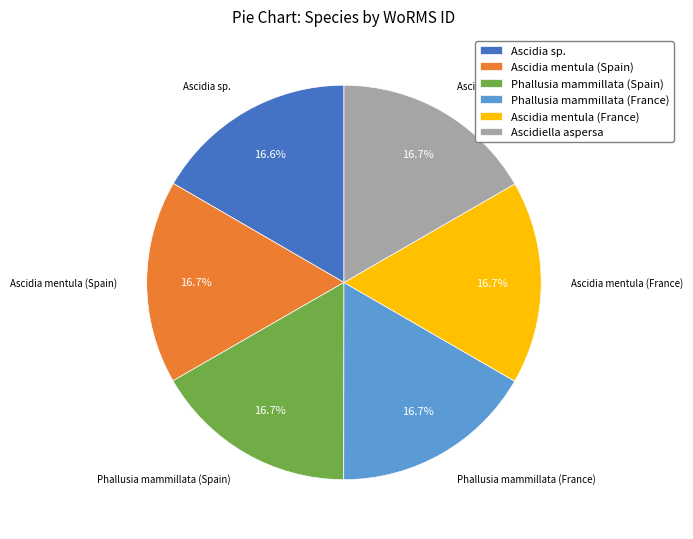

What is the ratio of the value at Ascidia mentula (Spain) to the value at Phallusia mammillata (France)?

1.0